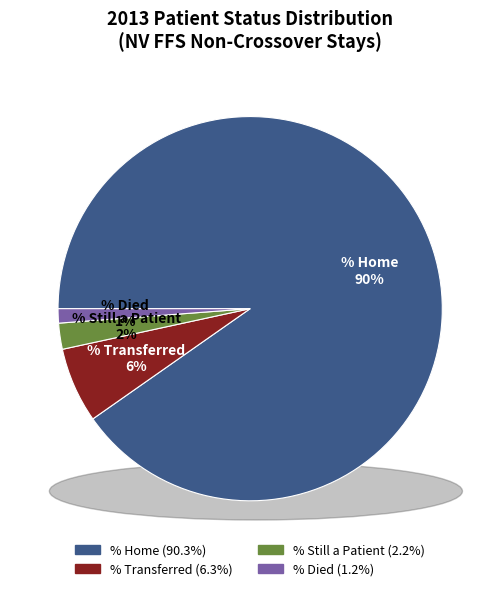

How many slices are in this pie chart?

4